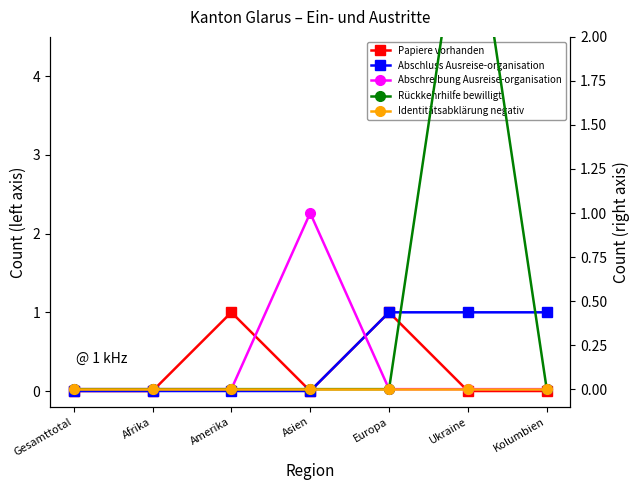

What is the total value across all series at Kolumbien?

1